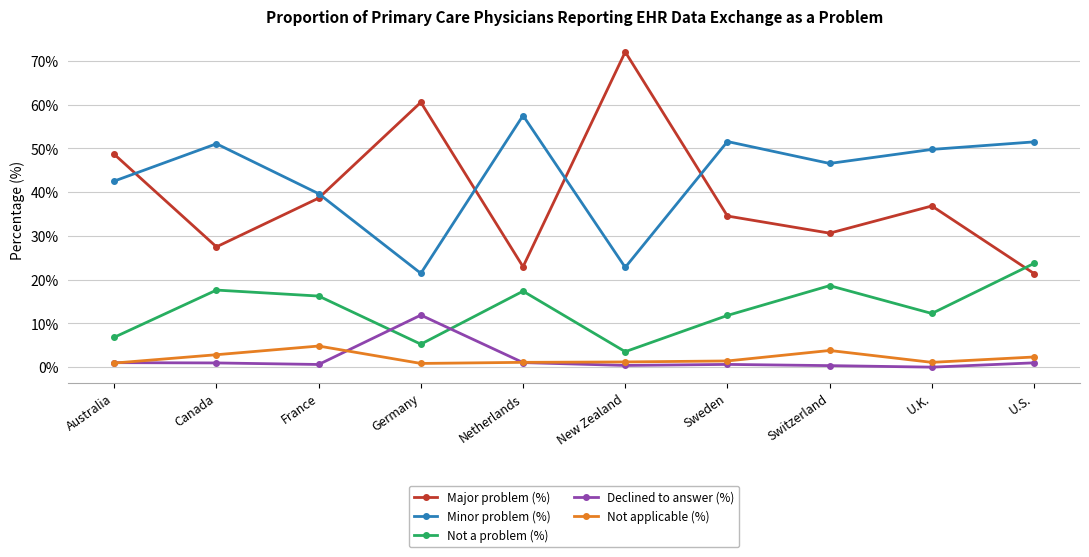

At which category does the chart reach its peak across all series?

New Zealand